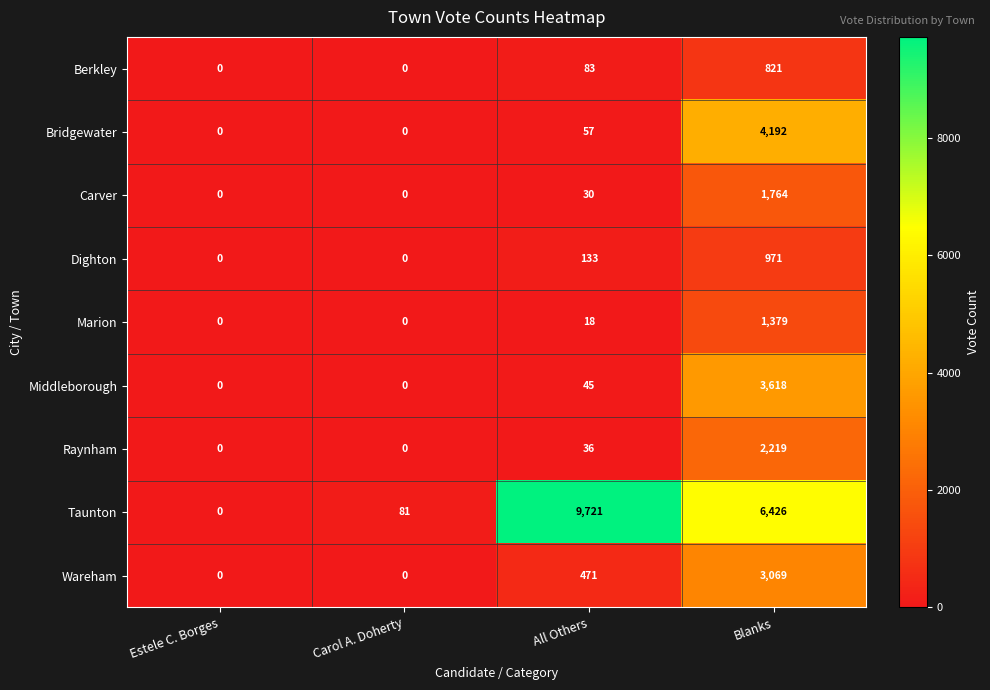

What is the sum of the Taunton values at Estele C. Borges and All Others?

9721